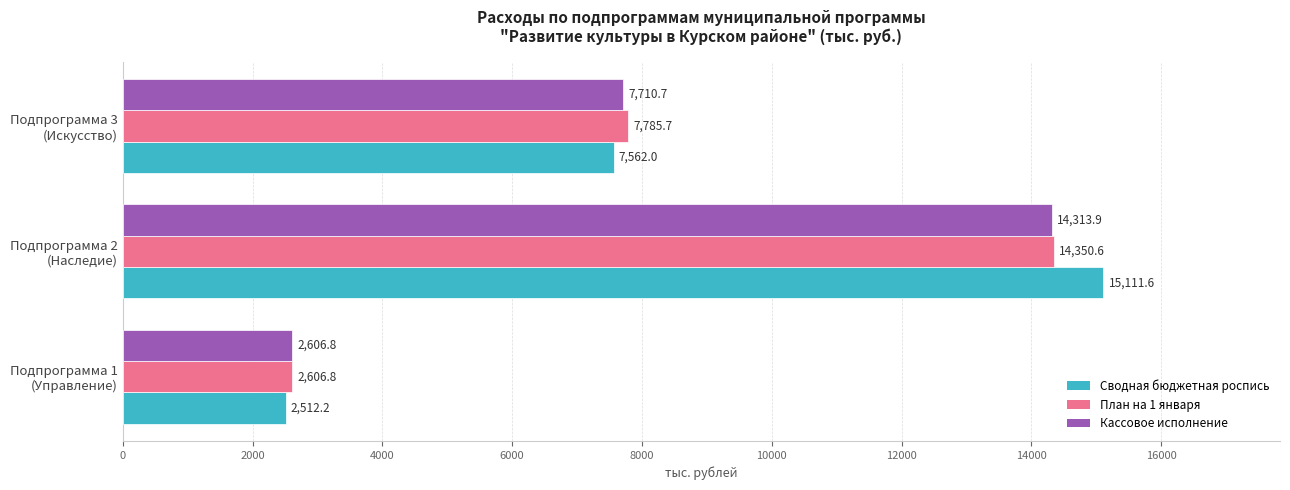

What is the smallest value displayed?

2512.2